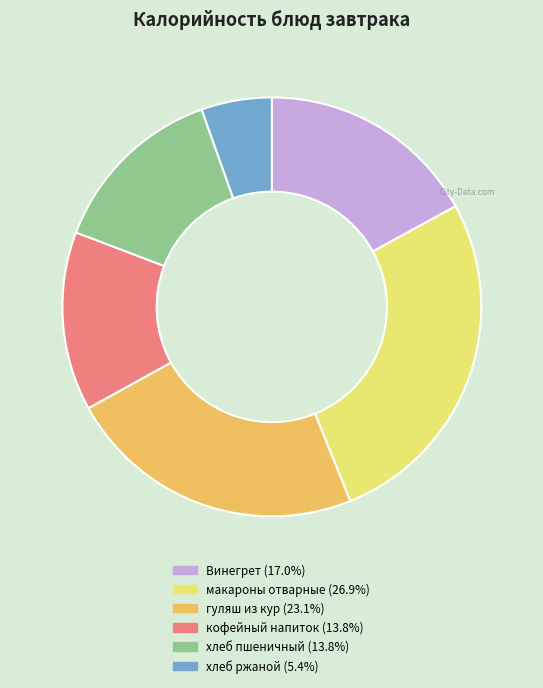

Do Винегрет and хлеб ржаной together represent more than half of the pie?

No